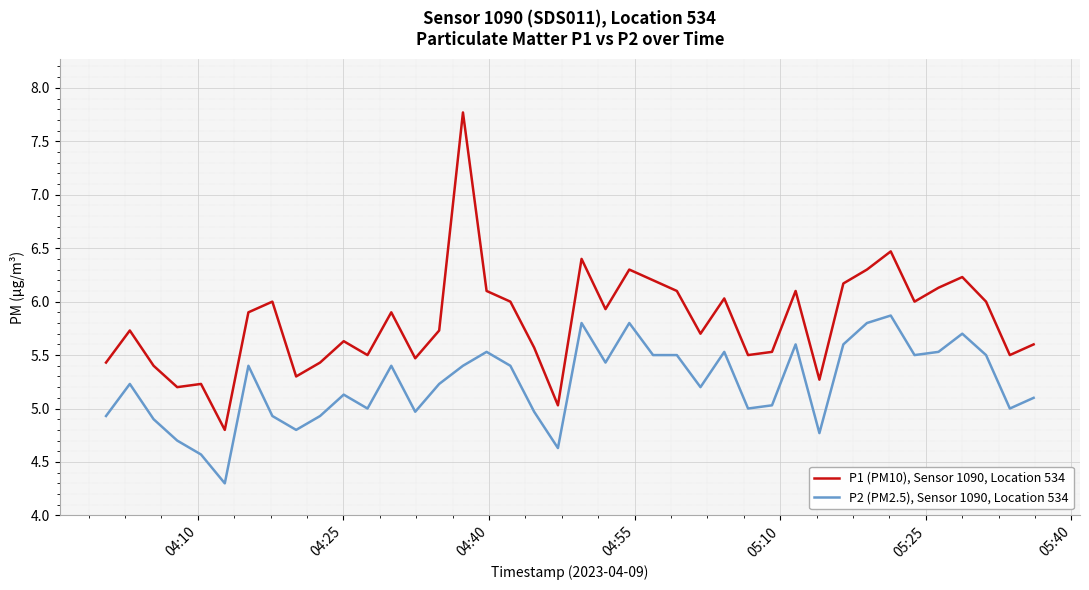

What is the difference between the maximum and minimum values in the P1 (PM10), Sensor 1090, Location 534 series?

3.0